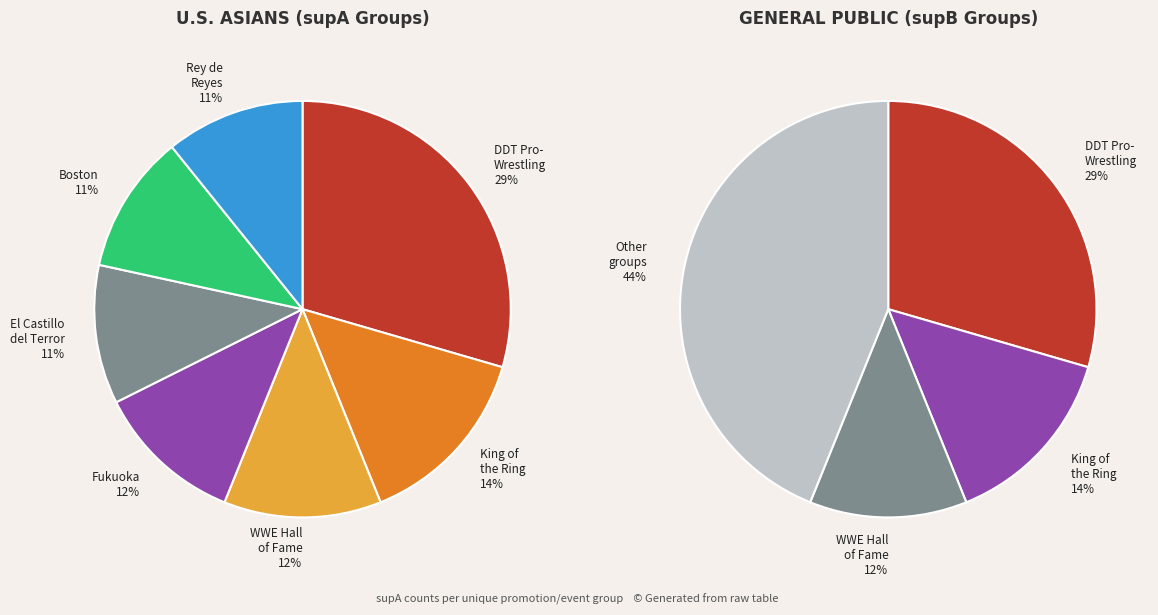

What percentage do Fukuoka and DDT_Pro-Wrestling together represent?

41.0%